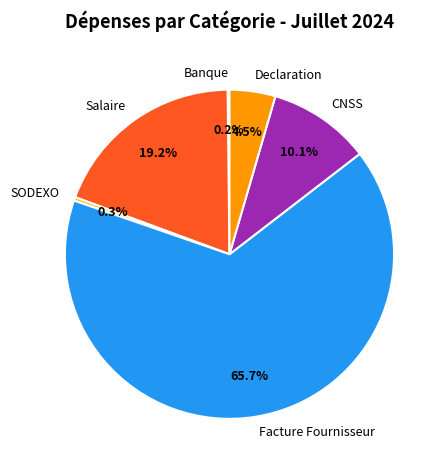

Approximately how many times larger is the value at Facture Fournisseur compared to Declaration?

14.6